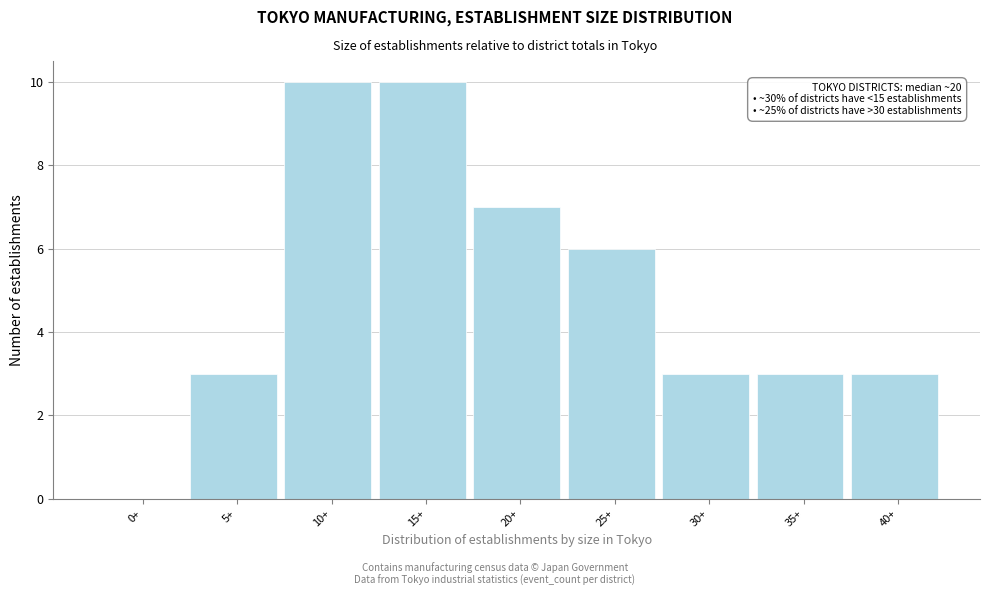

Reading left to right, what are all the values shown in this chart?

0+=0	5+=3	10+=10	15+=10	20+=7	25+=6	30+=3	35+=3	40+=3